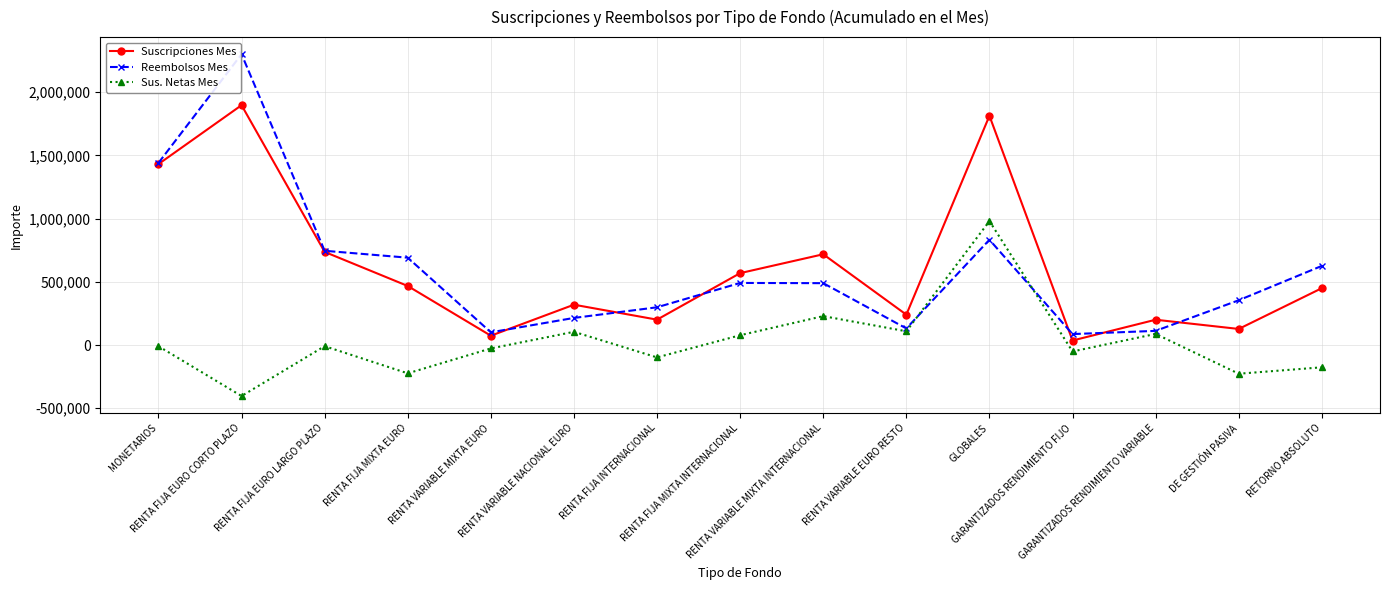

What is the sum of the Sus. Netas Mes values at GLOBALES and RENTA VARIABLE EURO RESTO?

1089343